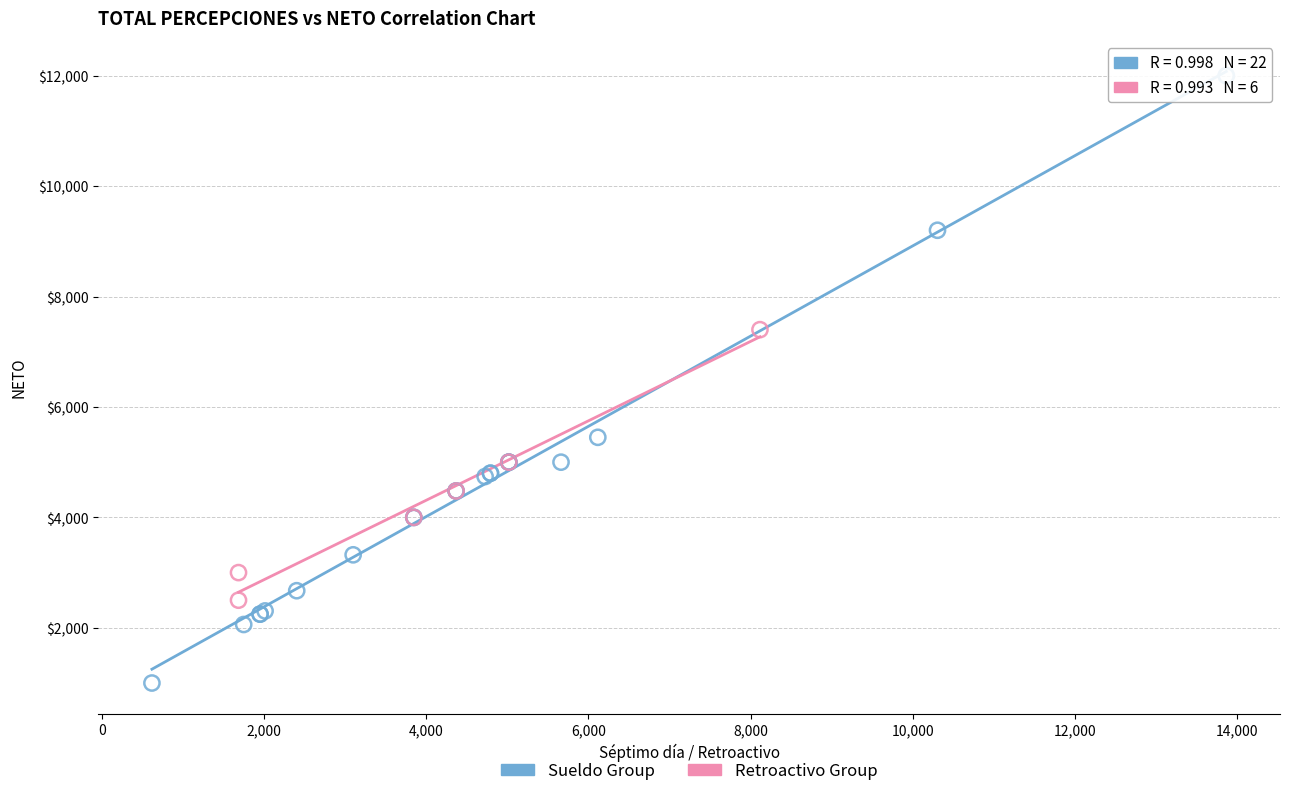

Which series has the largest Y range (max minus min)?

Sueldo Group